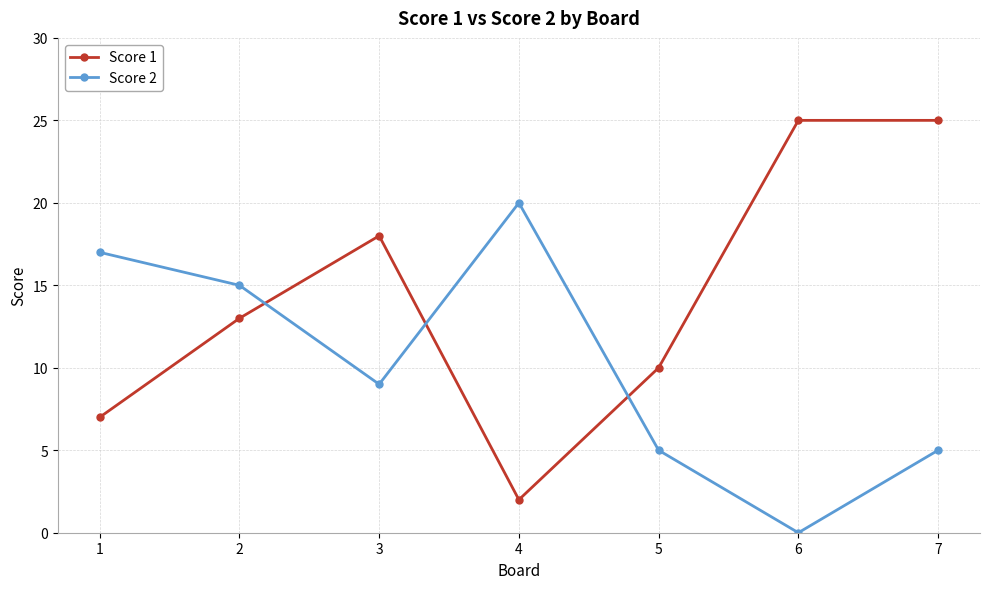

At which label is Score 2 closest to 10?

3